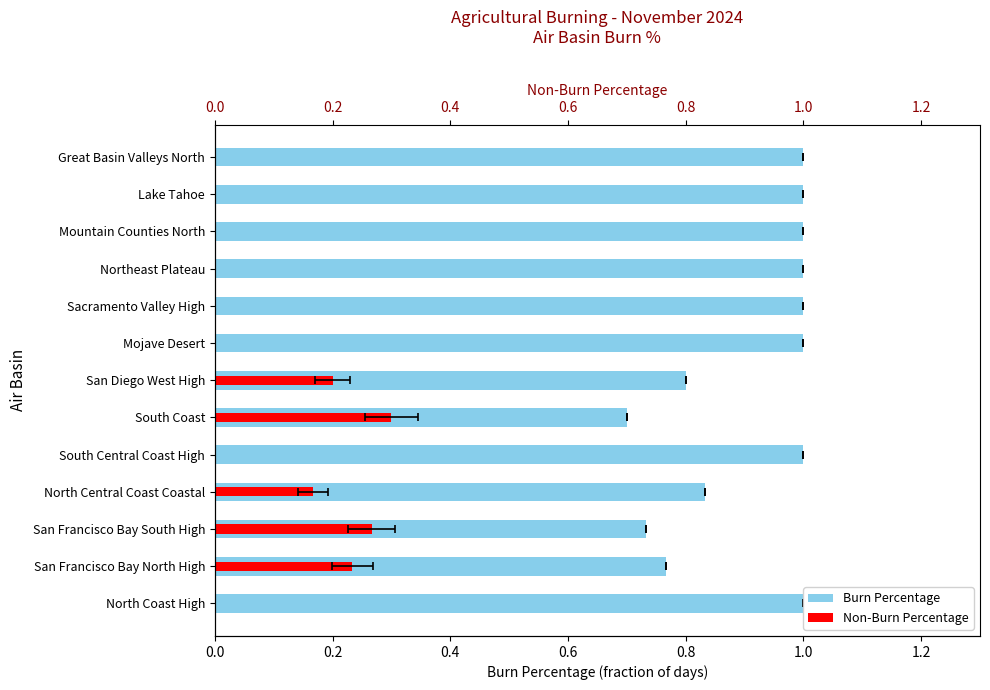

List the series in order of their overall mean, highest first.

Burn Percentage, Non-Burn Percentage